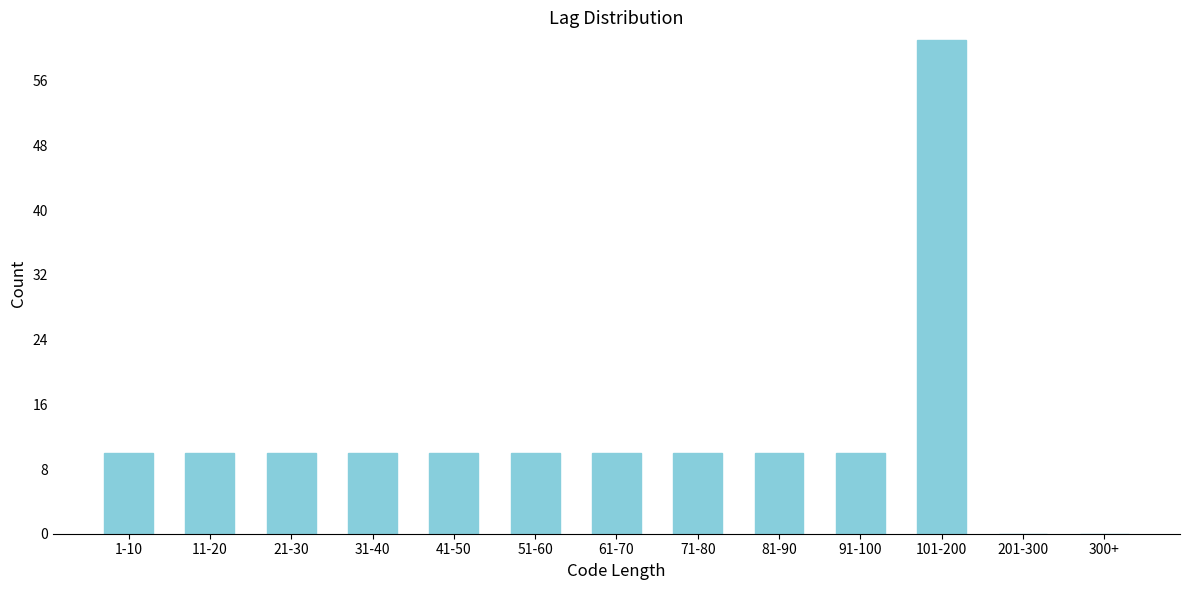

Reading left to right, extract all data points from this chart.

1-10=10	11-20=10	21-30=10	31-40=10	41-50=10	51-60=10	61-70=10	71-80=10	81-90=10	91-100=10	101-200=61	201-300=0	300+=0